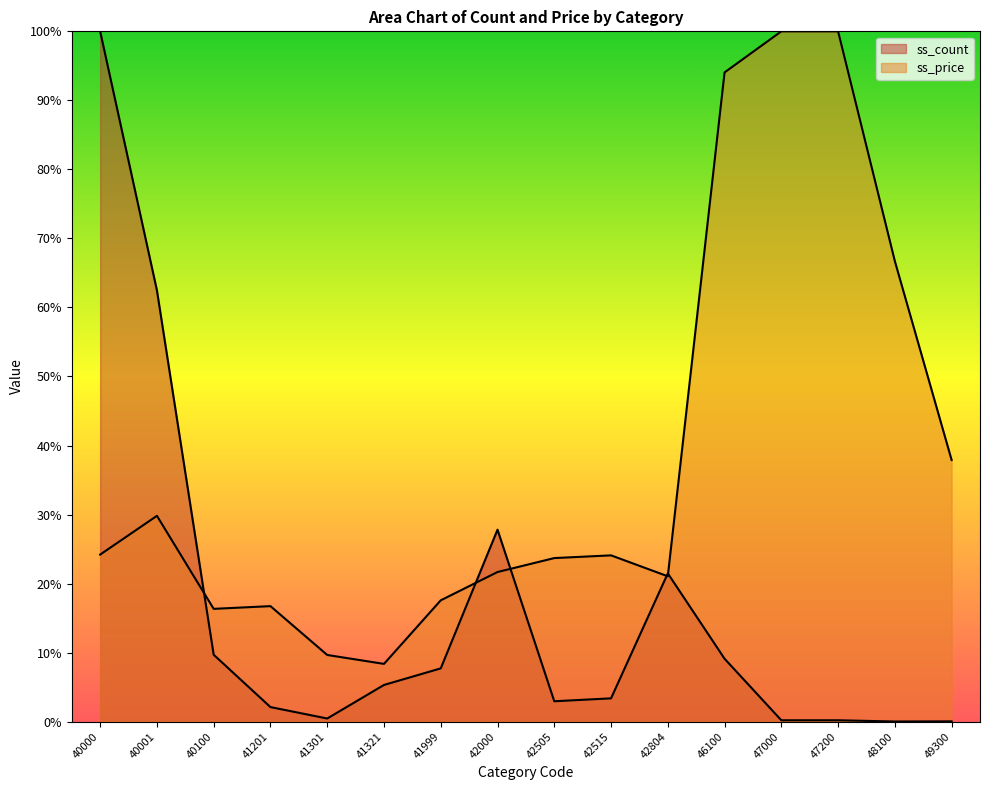

Reading right to left, transcribe all the data shown in this chart.

ss_count: 49300=0.0	48100=0.0	47200=0.2	47000=0.2	46100=9.1	42804=21.5	42515=3.4	42505=3.0	42000=27.8	41999=7.7	41321=5.3	41301=0.5	41201=2.1	40100=9.7	40001=62.5	40000=100.0
ss_price: 49300=37.9	48100=66.7	47200=100.0	47000=100.0	46100=94.0	42804=21.1	42515=24.1	42505=23.7	42000=21.7	41999=17.6	41321=8.4	41301=9.7	41201=16.7	40100=16.3	40001=29.8	40000=24.2